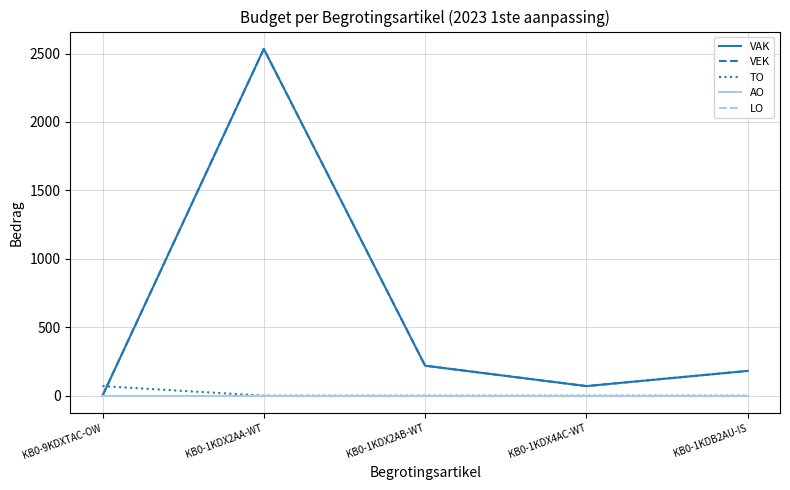

Does the chart have visible grid lines?

Yes